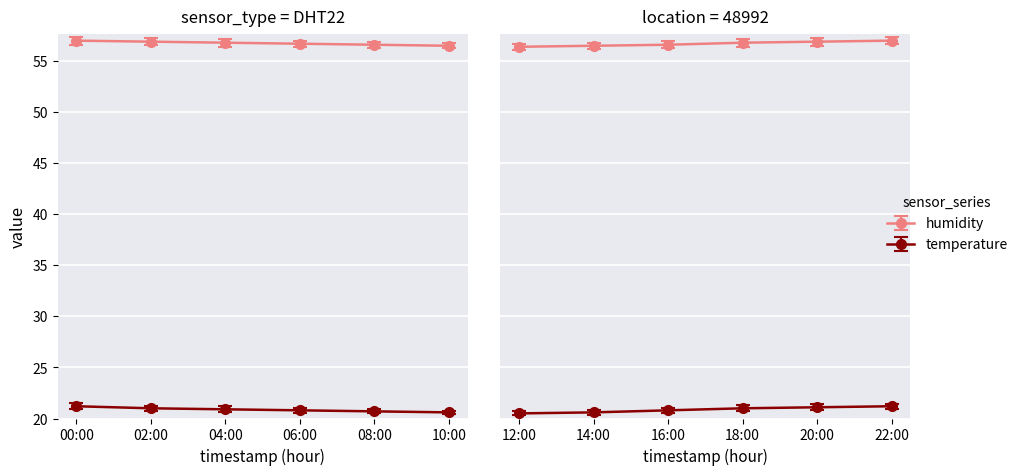

True or false: temperature and humidity cross at least once.

False